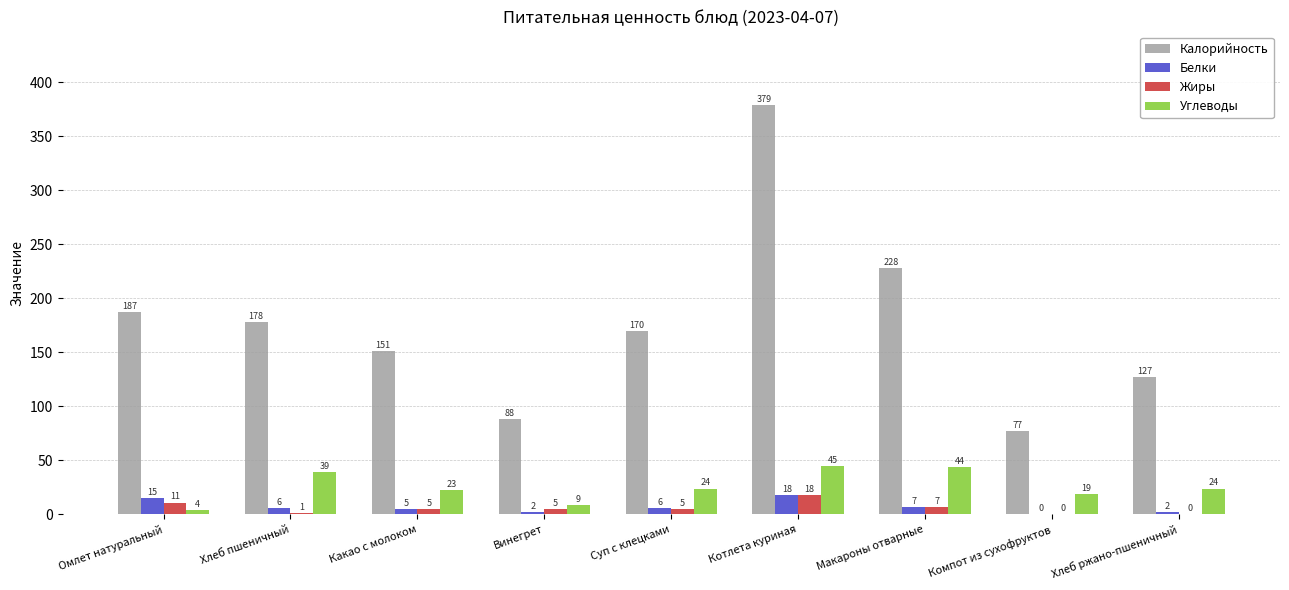

What are all the series names shown in the legend?

Калорийность, Белки, Жиры, Углеводы